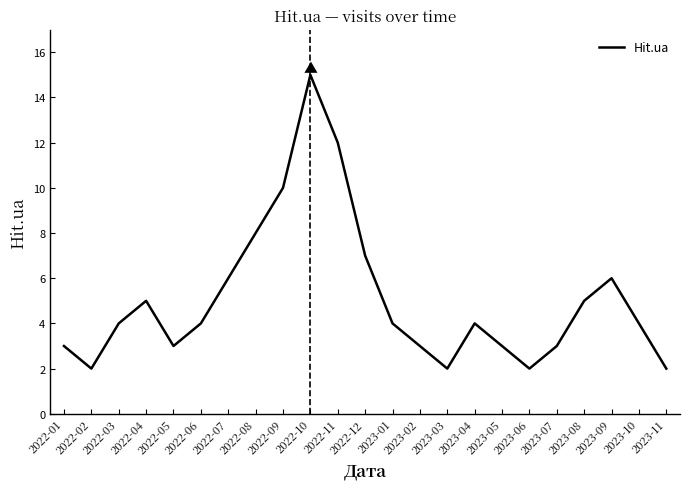

True or false: the data shows 6 at 2022-03.

False